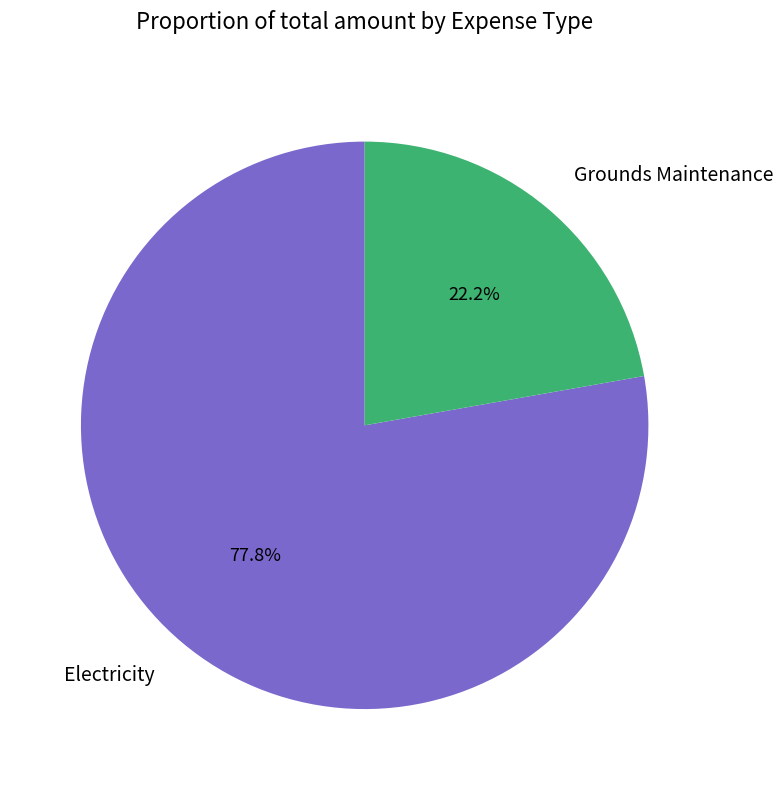

Count the number of slices in the pie.

2